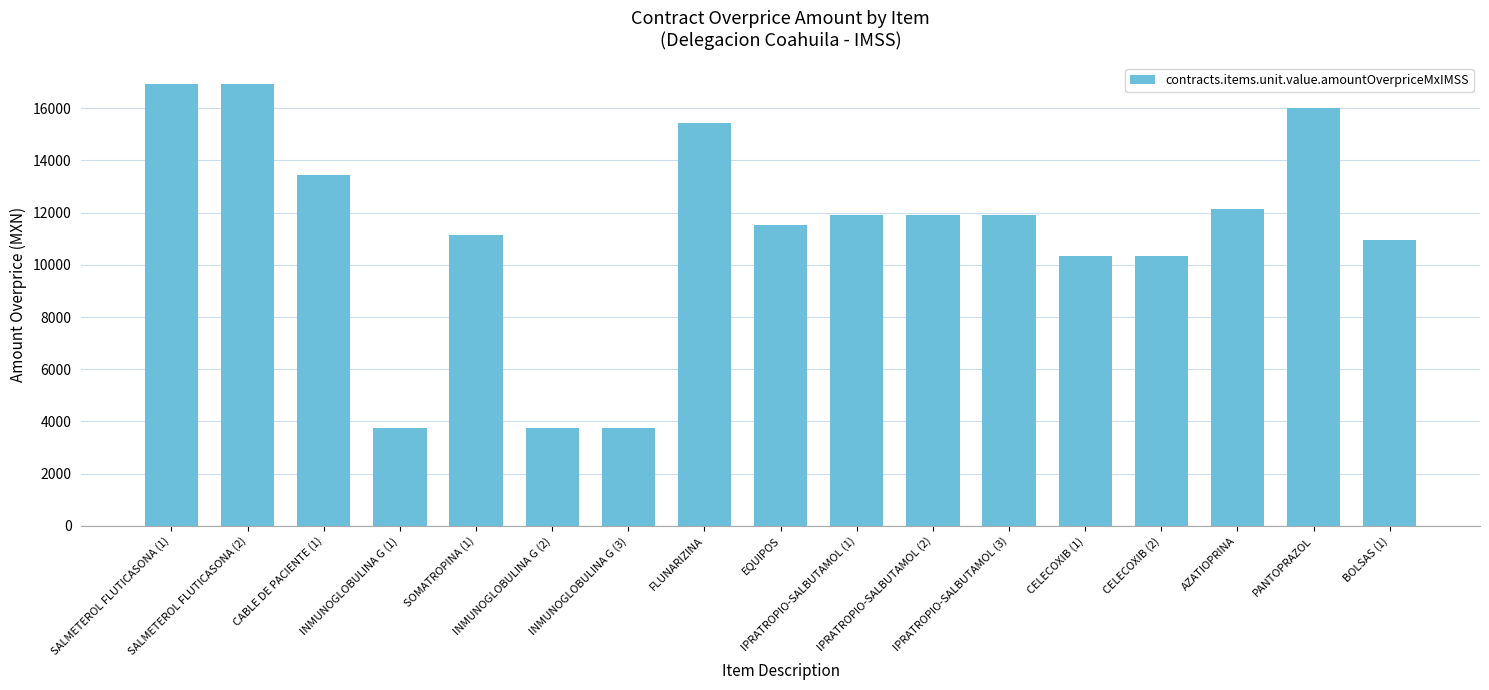

How many values exceed 11902?

9